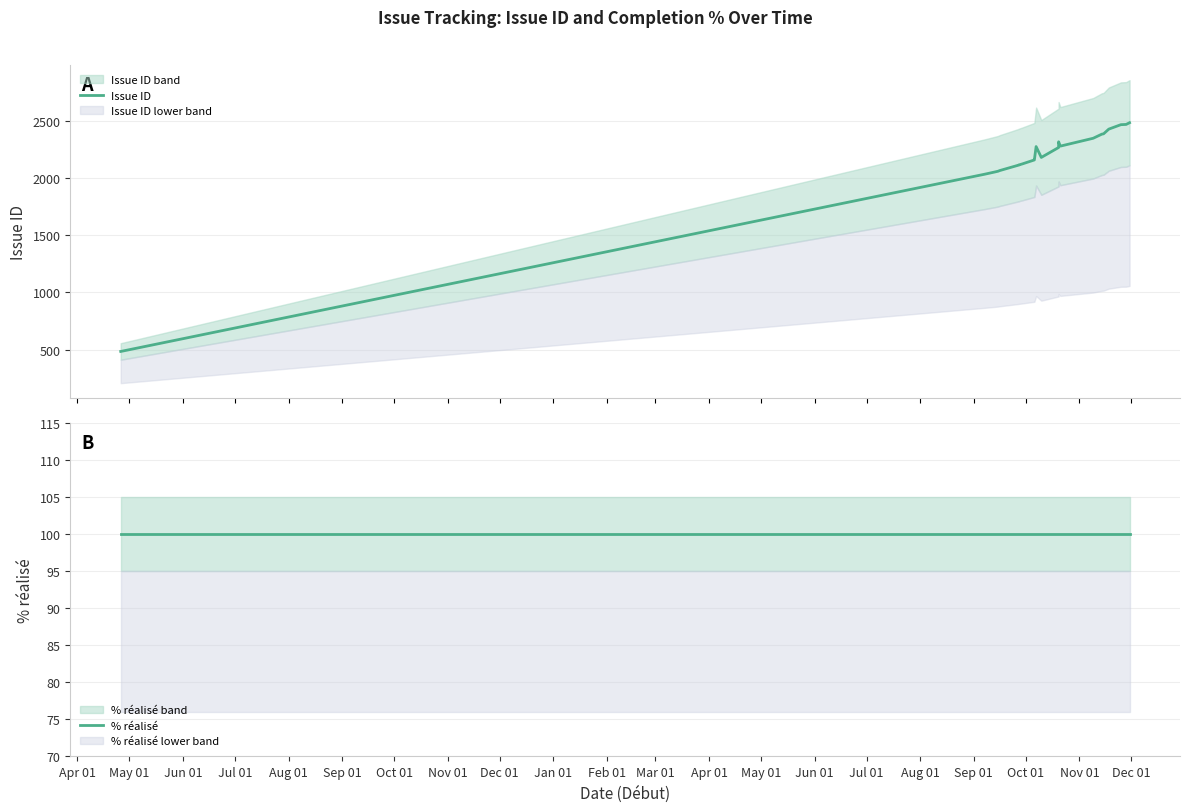

Does the chart display data point markers on the line(s)?

No